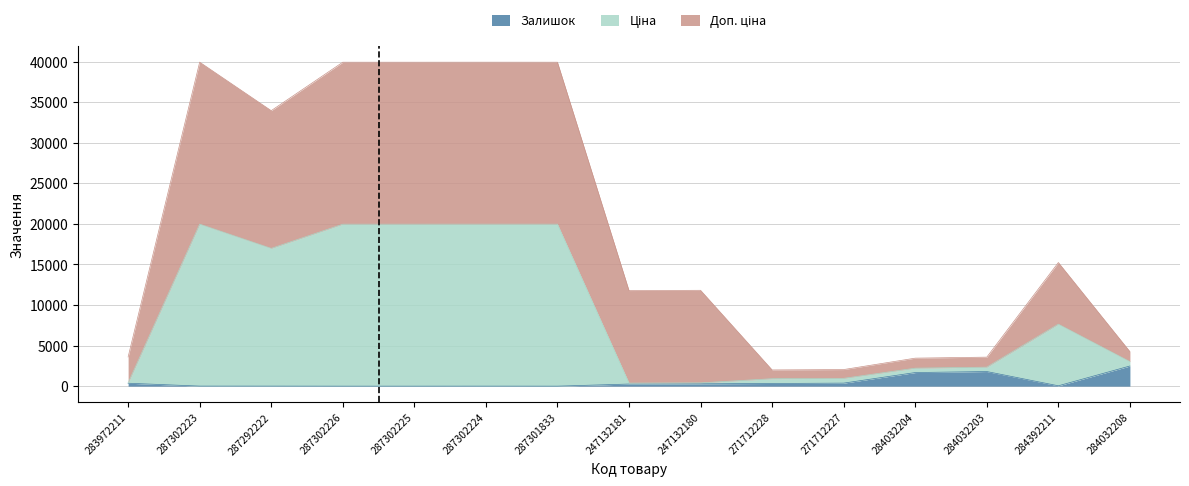

What is the difference between the maximum and second lowest values in the Залишок series?

2483.0